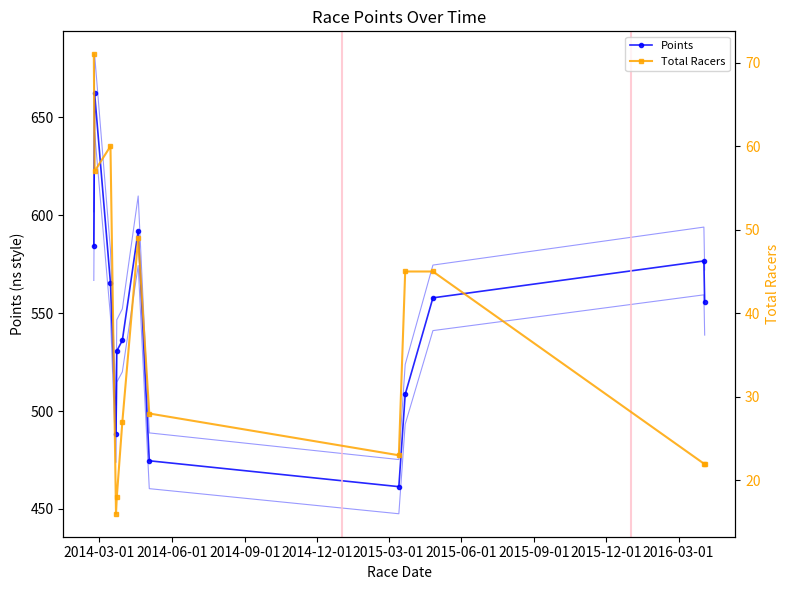

True or false: Total Racers and Points intersect in this chart.

False